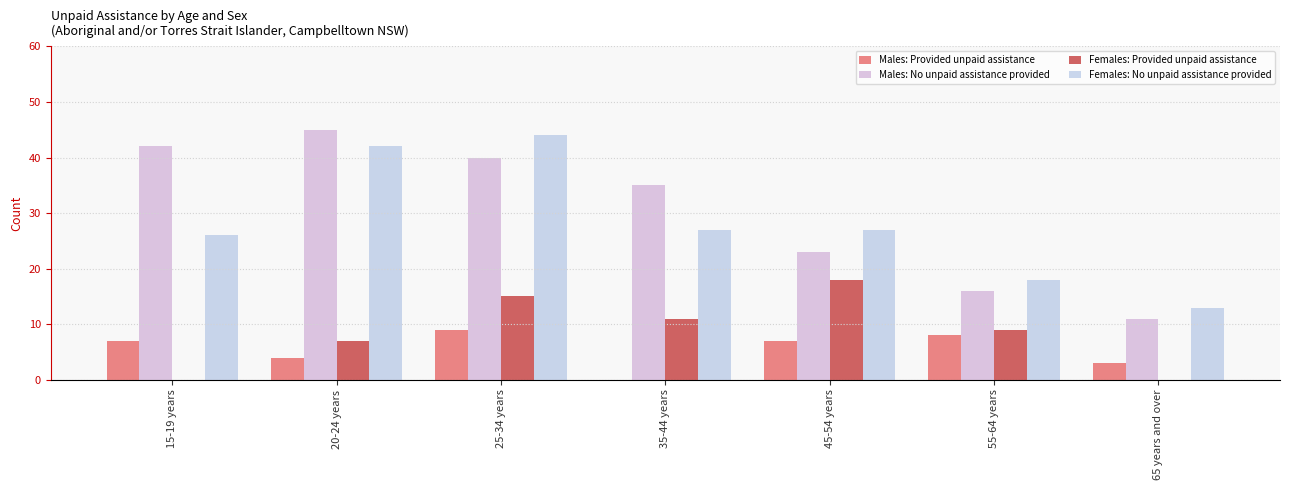

How many positive values does the Males: Provided unpaid assistance series have?

6